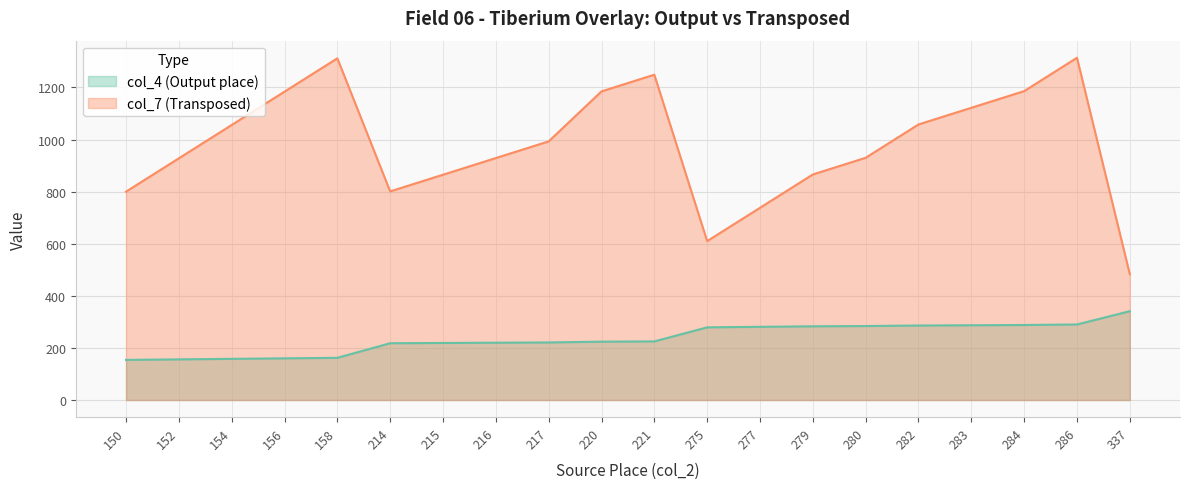

How many data points in col_7 (Transposed) are less than 993?

10